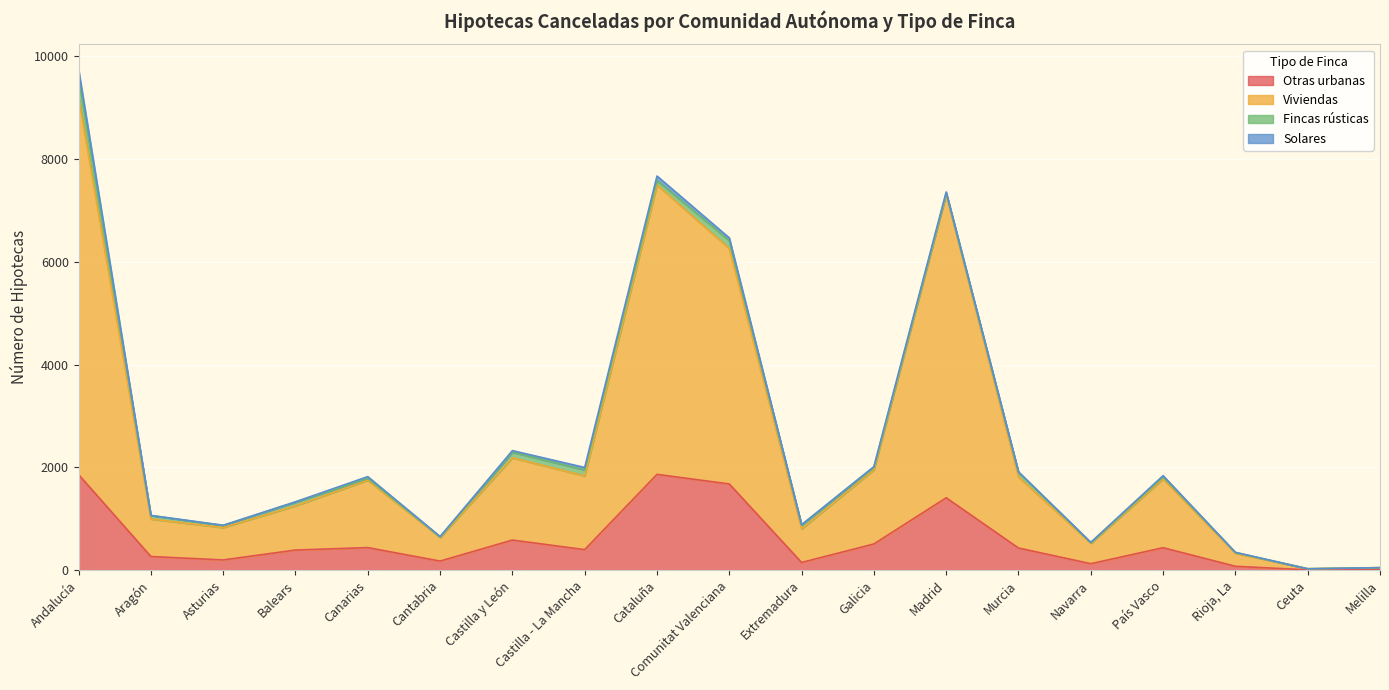

The Otras urbanas series shows 1858 at Andalucía. True or false?

True